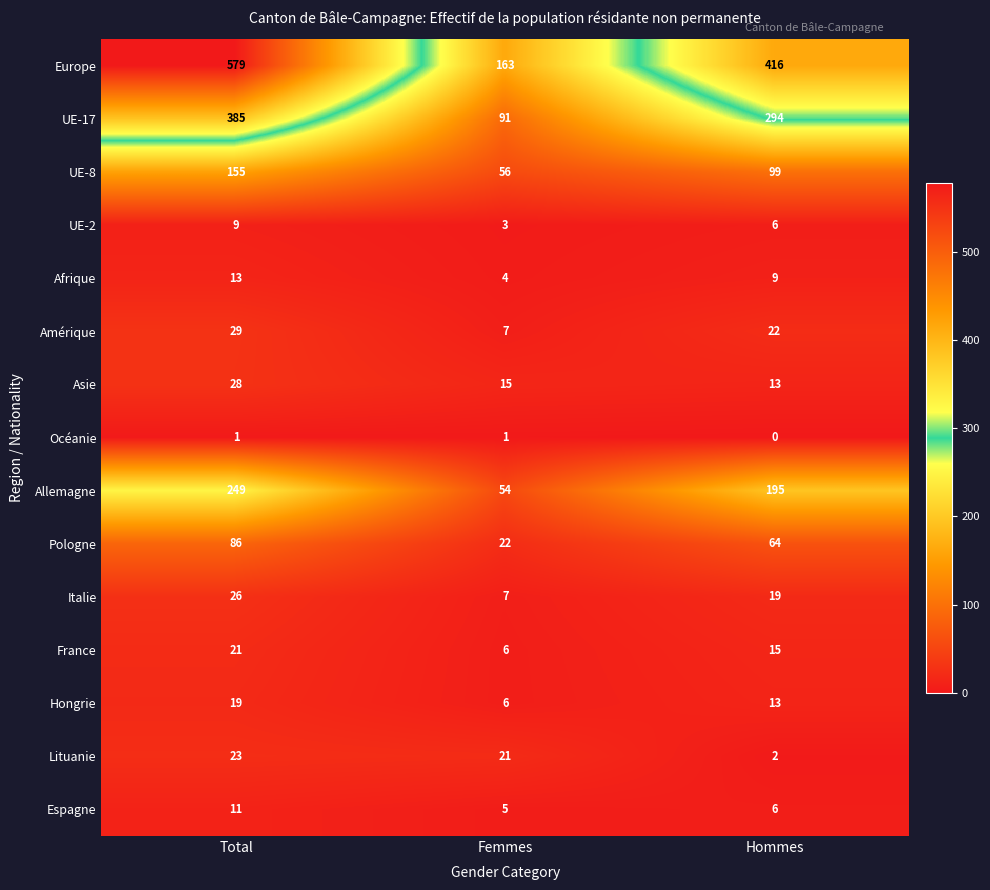

Which label corresponds to the largest value in the chart?

Total